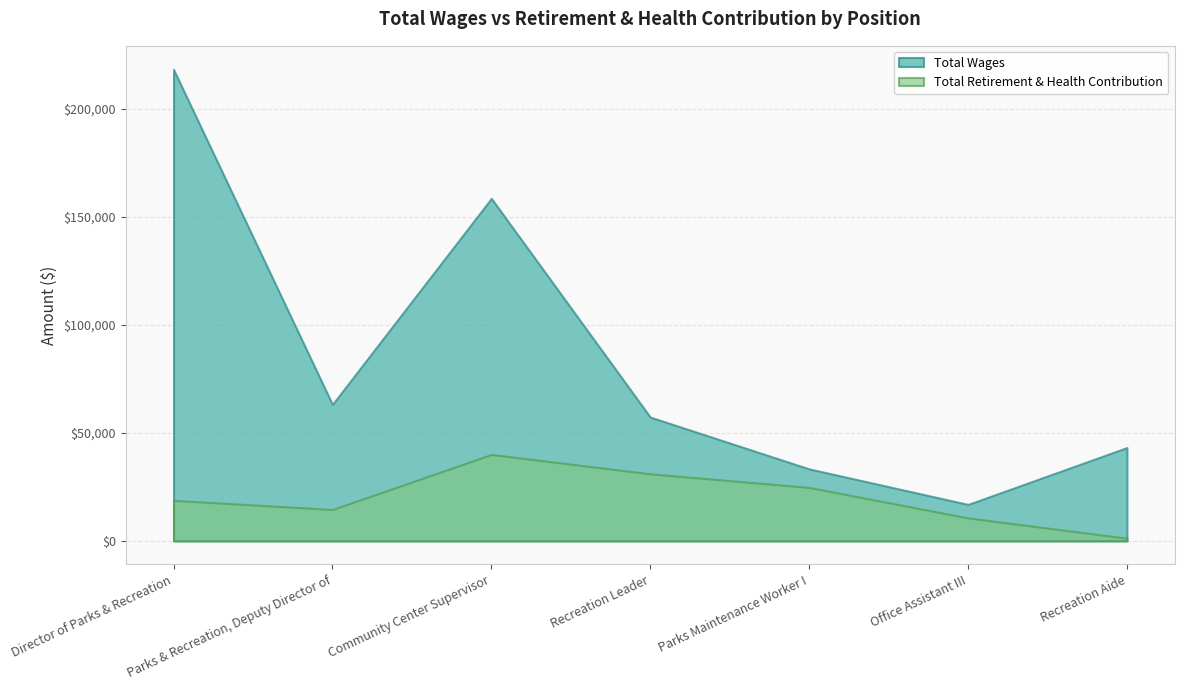

Does the chart have visible grid lines?

Yes